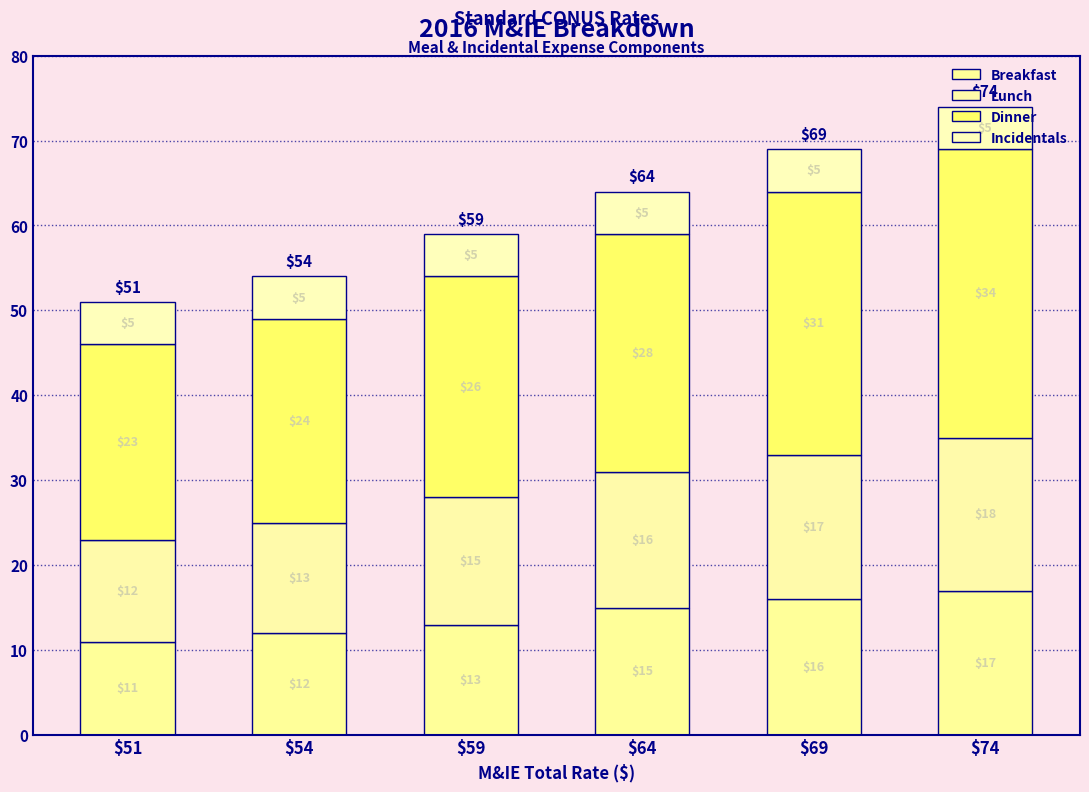

Which series has the largest range (max minus min)?

Dinner